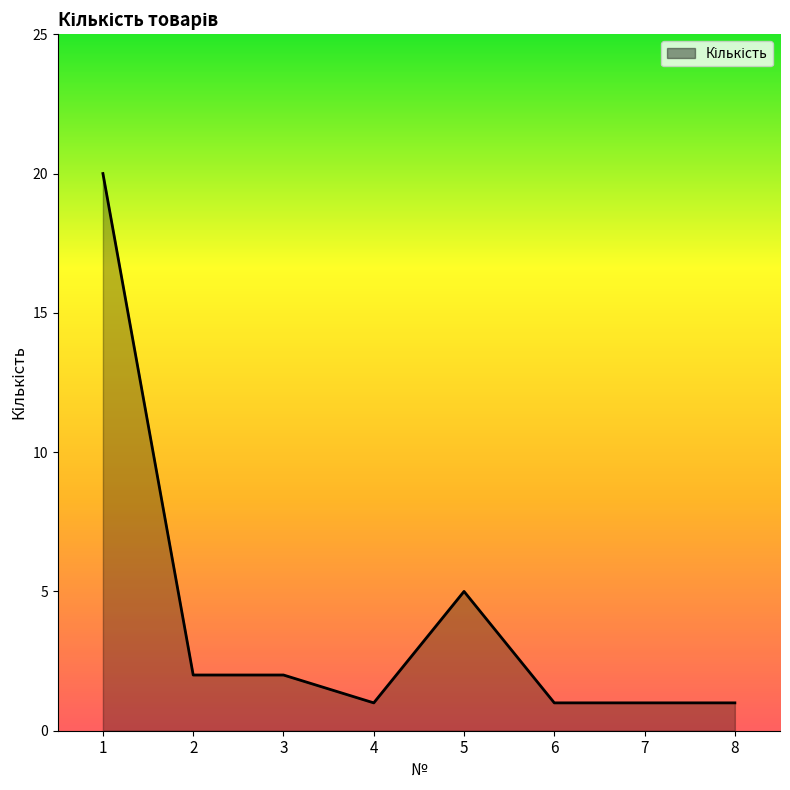

What is the average value?

4